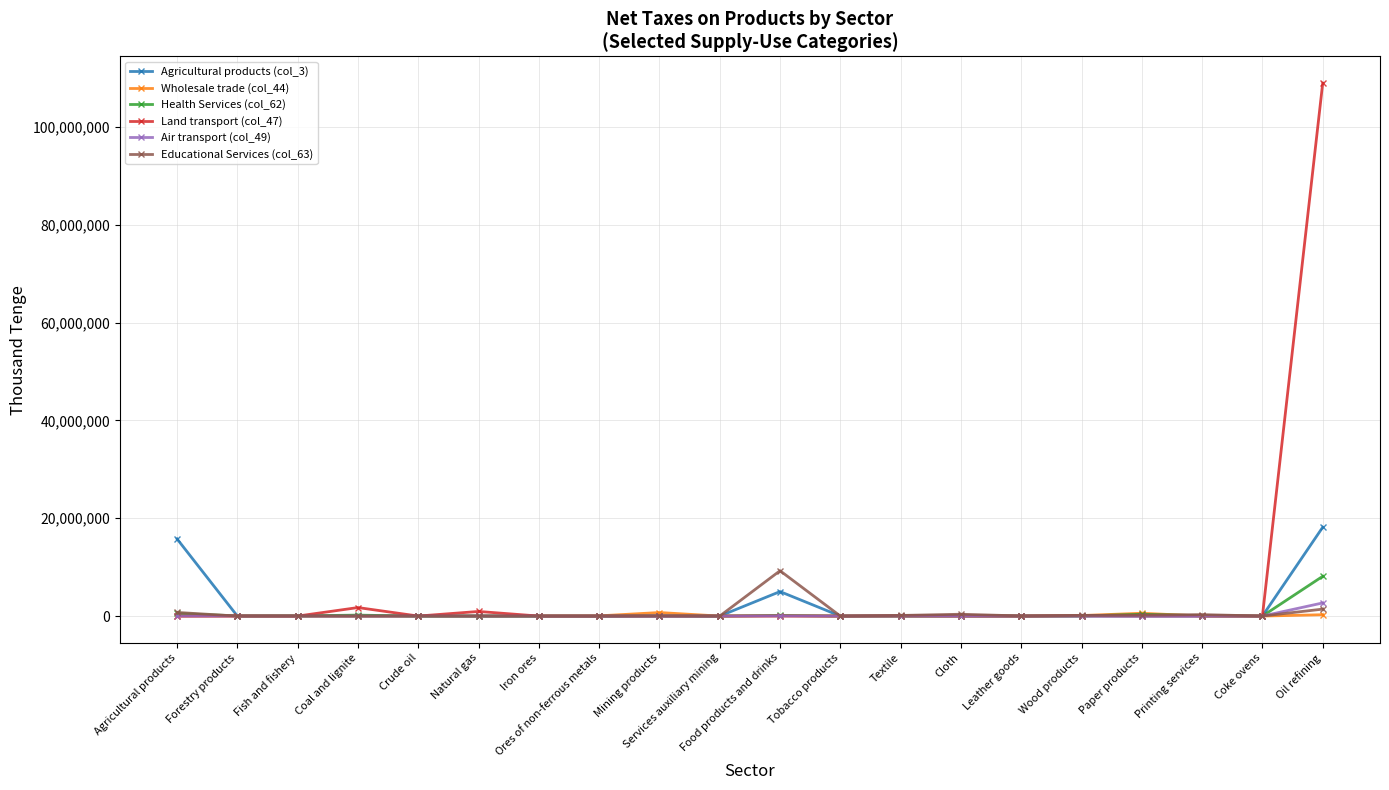

What is the spread (max minus min) of values at Mining products?

721621